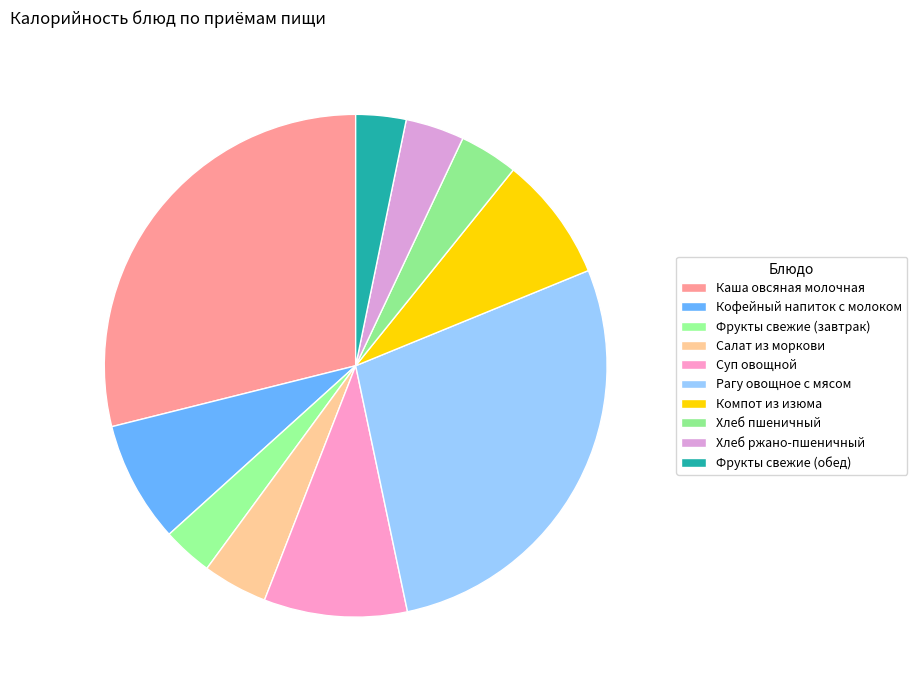

How many segments does this pie chart have?

10